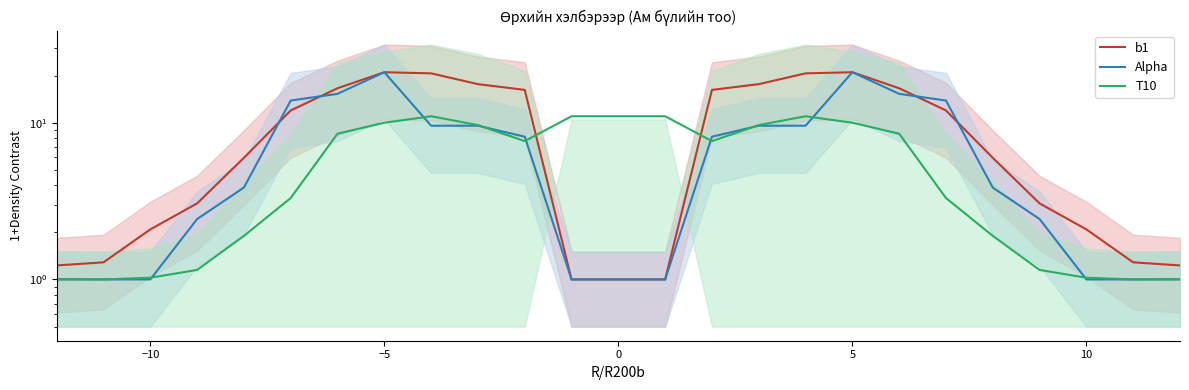

How many interior local peaks does the b1 series have?

2